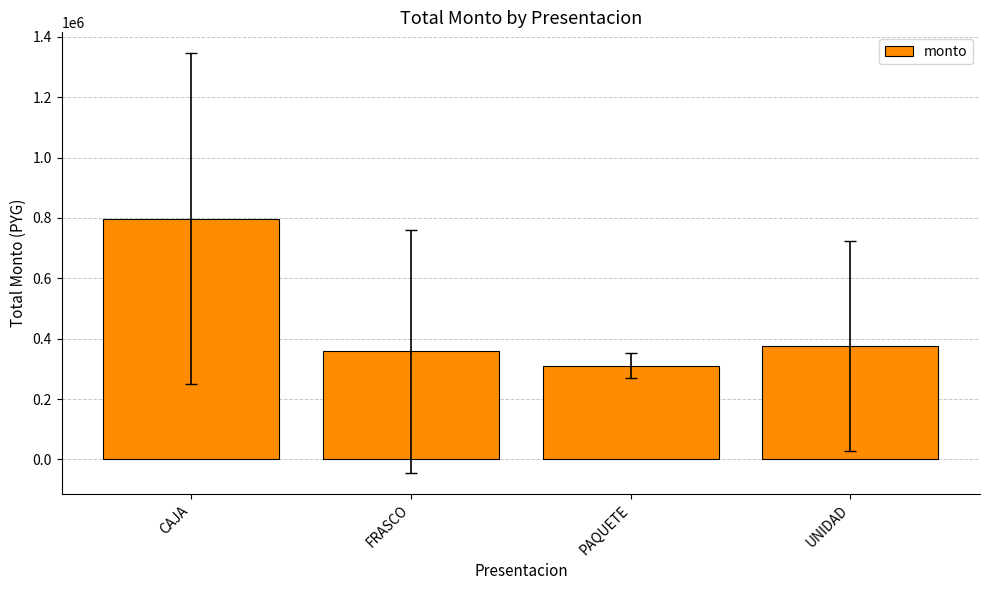

At which label does the data first exceed 377100?

CAJA